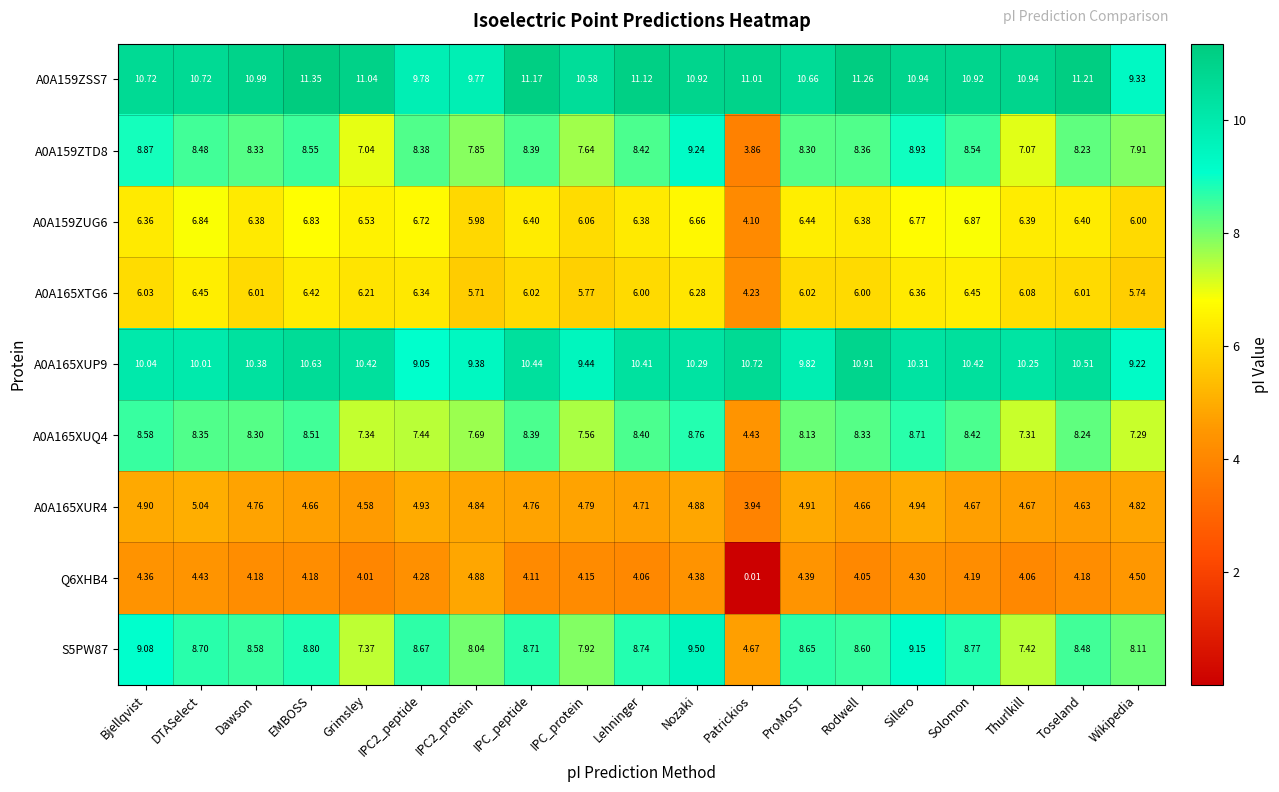

At which category is the sum across all series the highest?

Nozaki